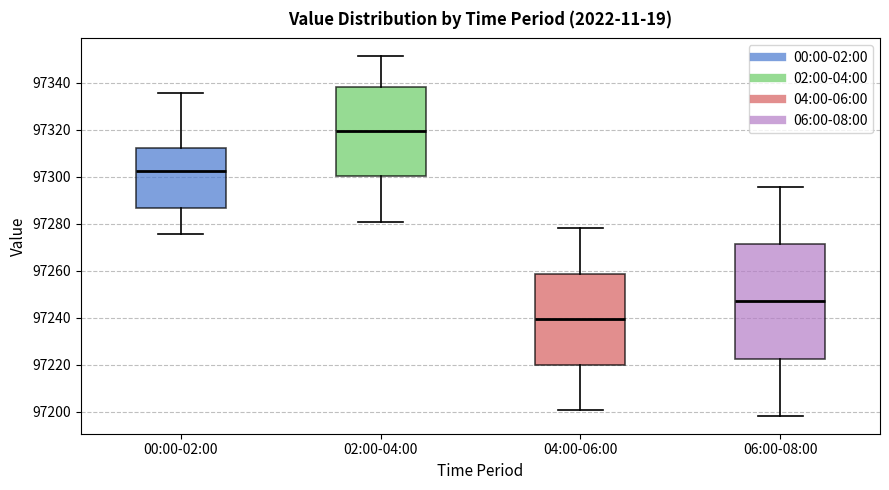

Which box is the tallest, from its lower edge to its upper edge?

06:00-08:00